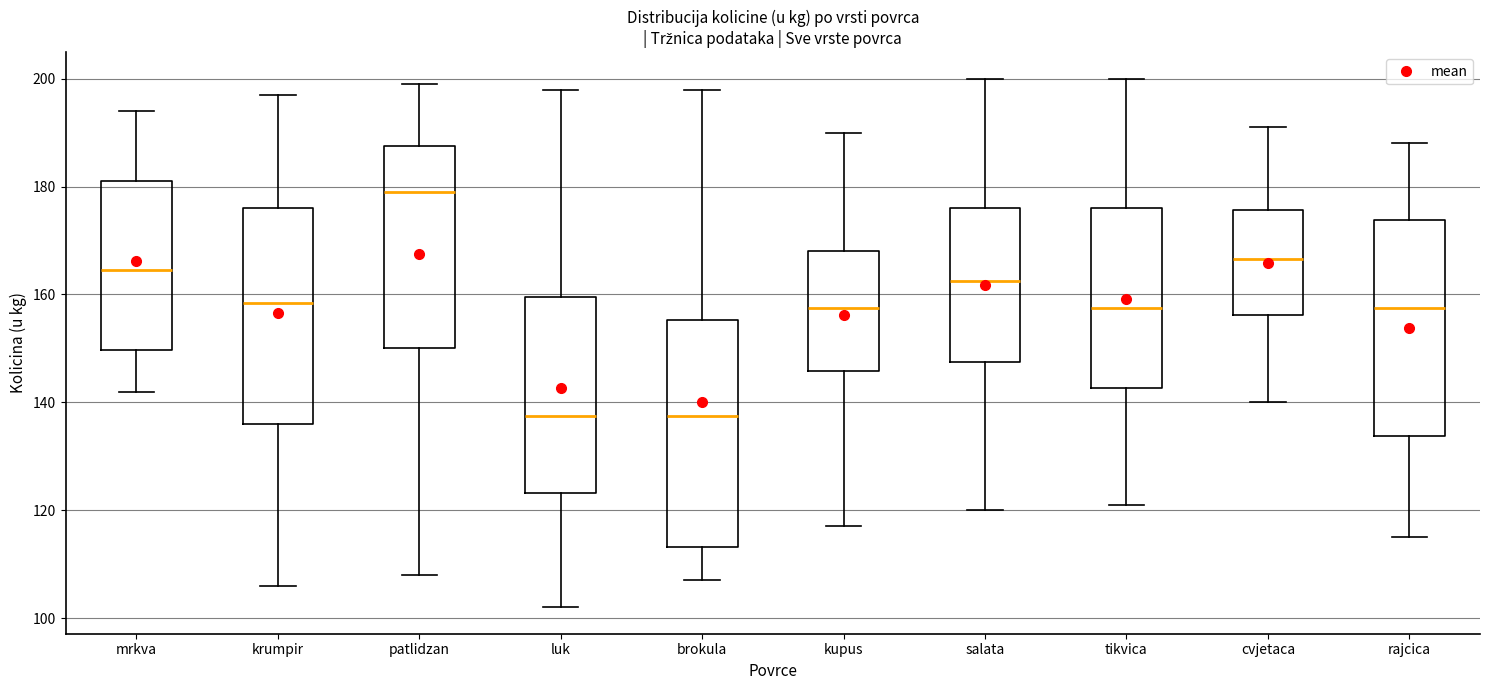

Where does the lower whisker of the box for patlidzan end on the y-axis? The values are not printed on the chart, so give them approximately, as read against the axis.

108